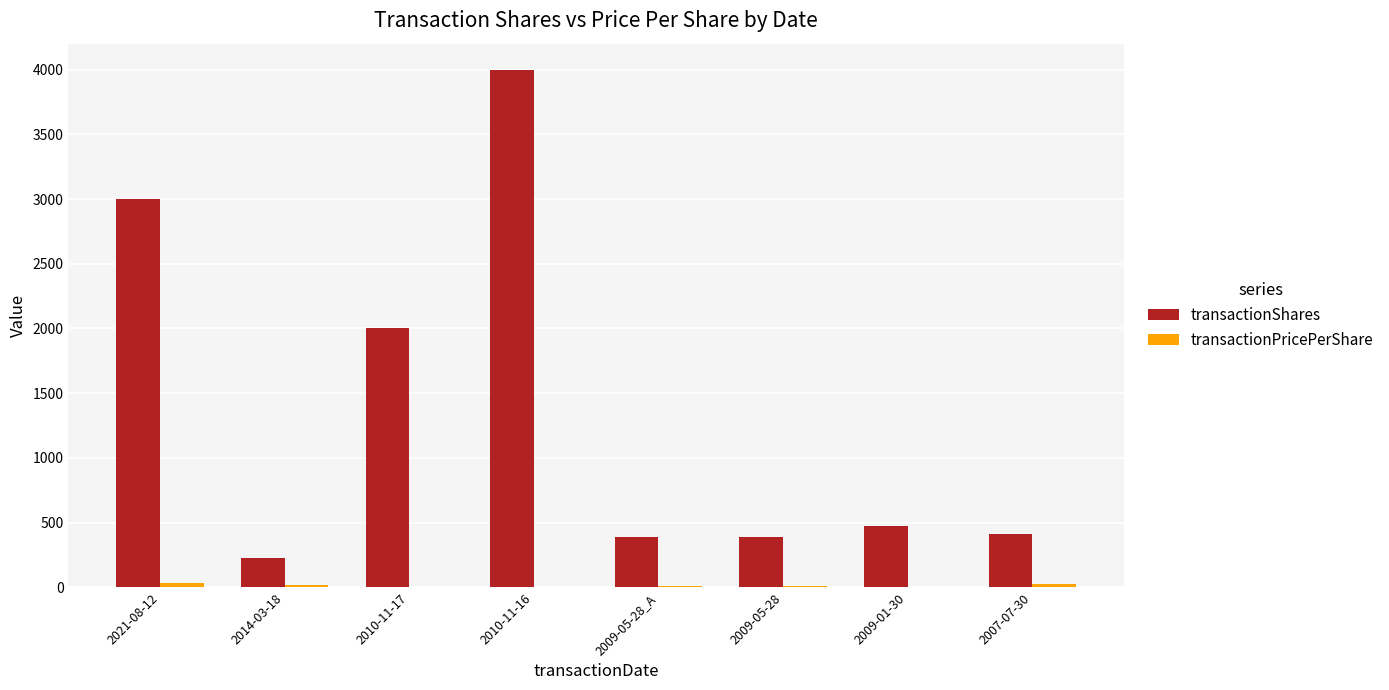

Are the bars horizontal?

No